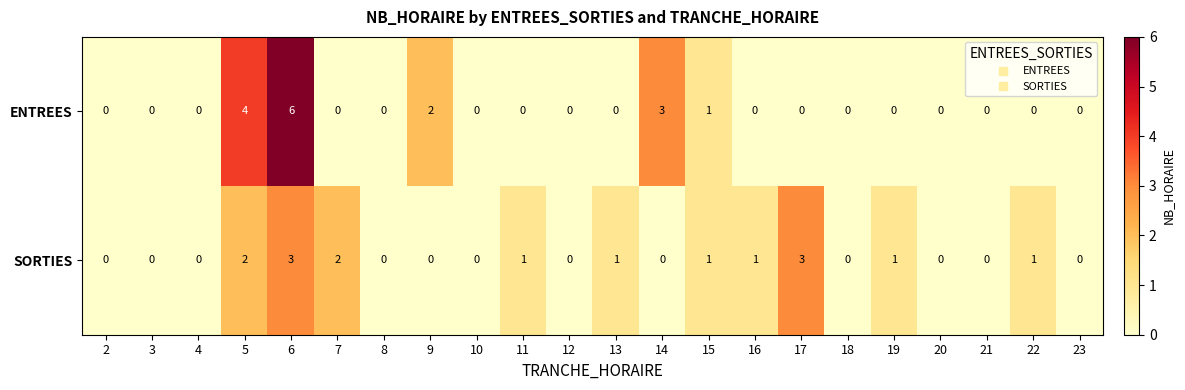

Which category has the highest value in the ENTREES series?

6